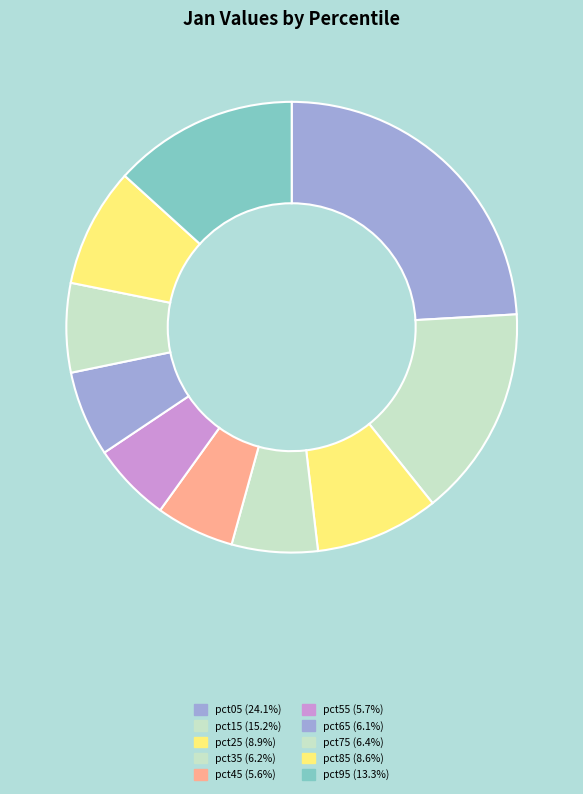

What percentage is the pct05 slice, to the nearest percent?

24%